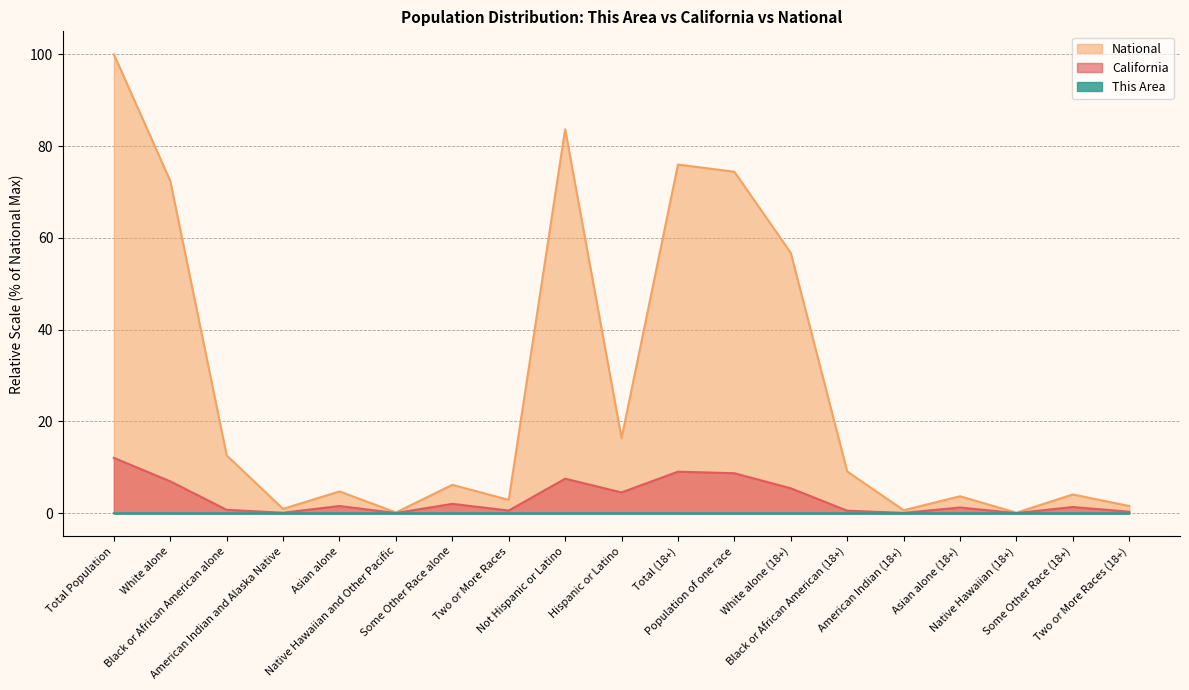

Which series changed the most between White alone (18+) and Native Hawaiian (18+)?

National